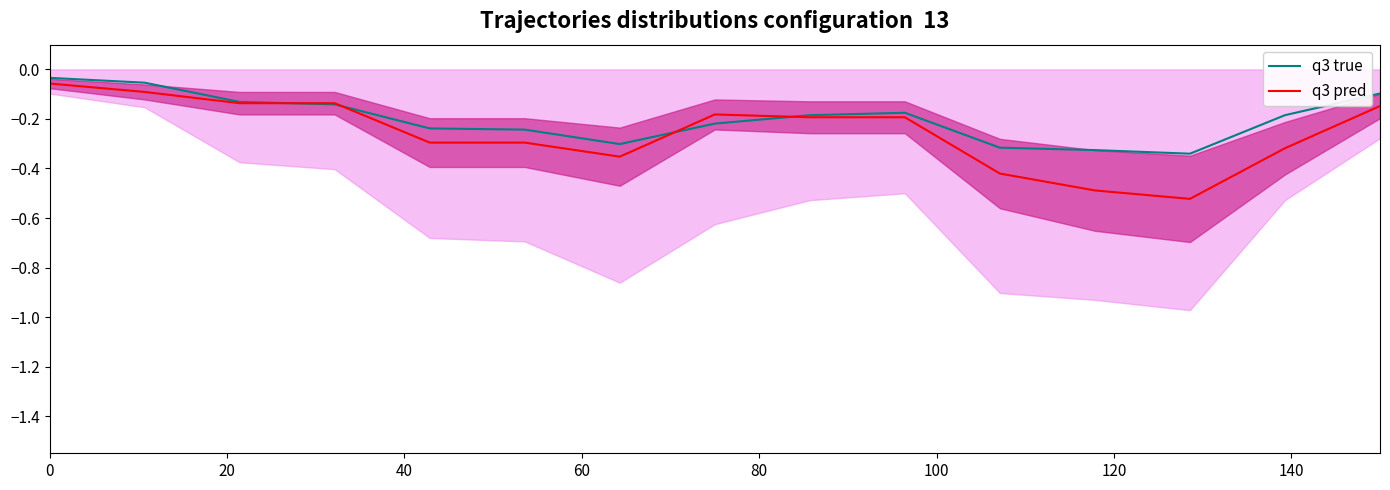

What is the average value of the q3 true series?

-0.2